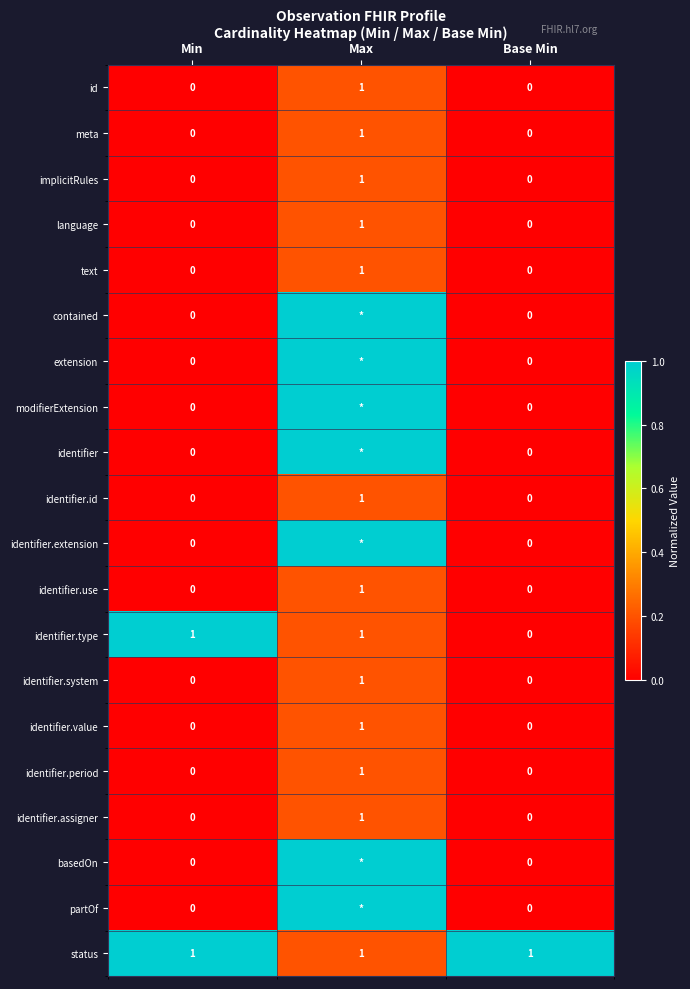

Which series changed the most between Min and Base Min?

identifier.type